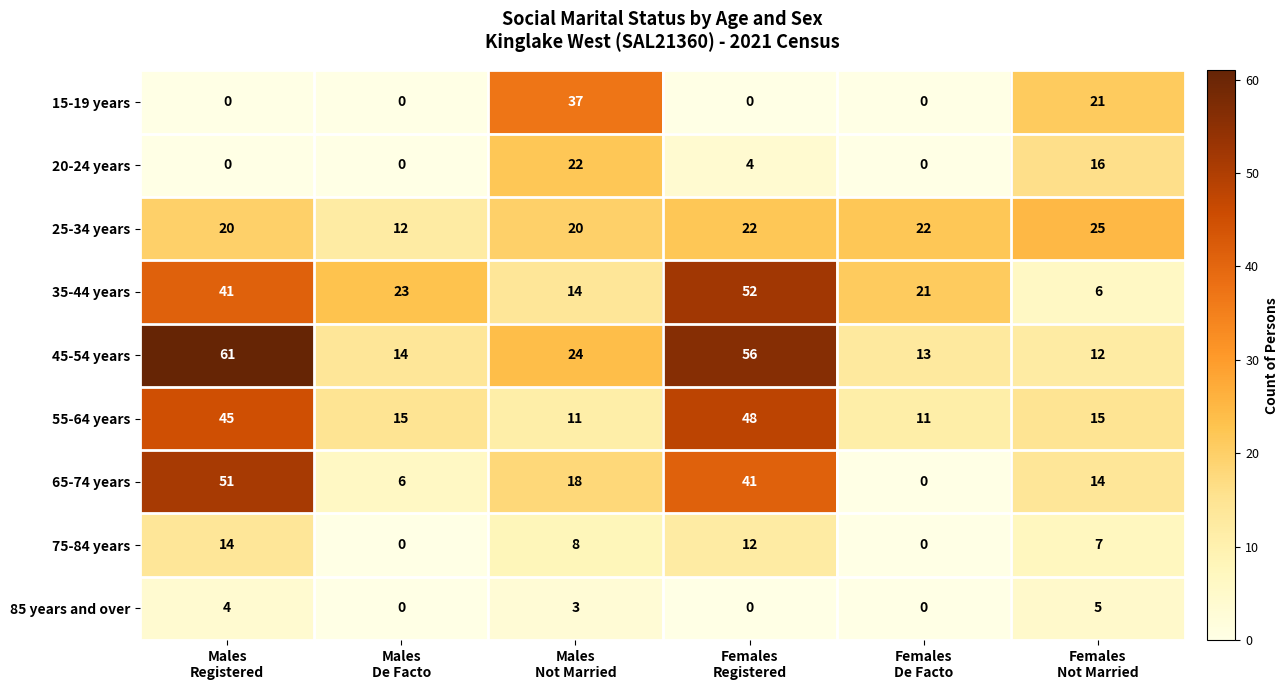

Which series has the largest total across all categories?

45-54 years